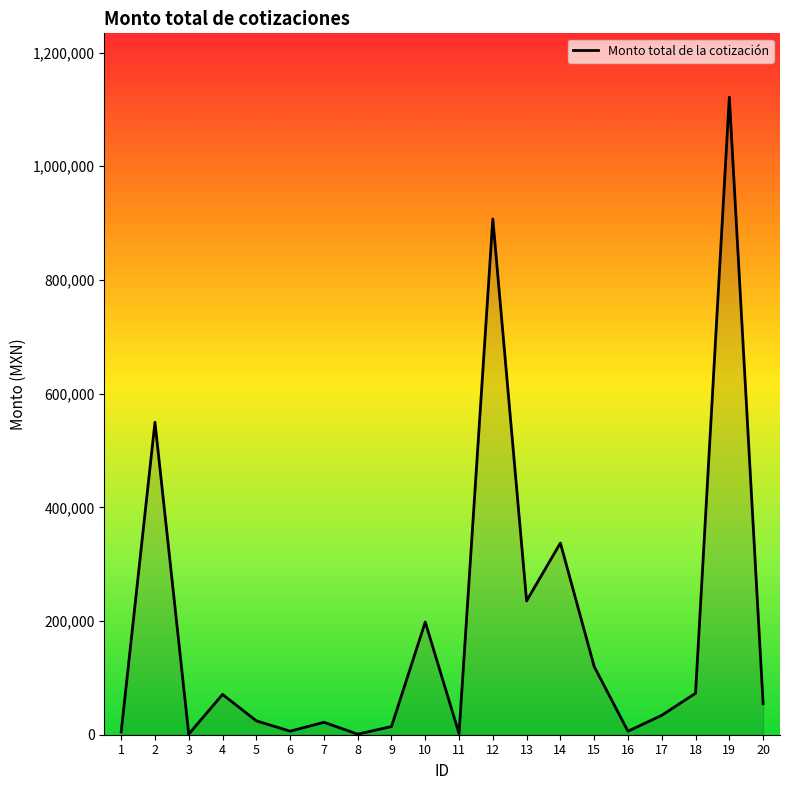

What is the greatest value displayed?

1121563.2